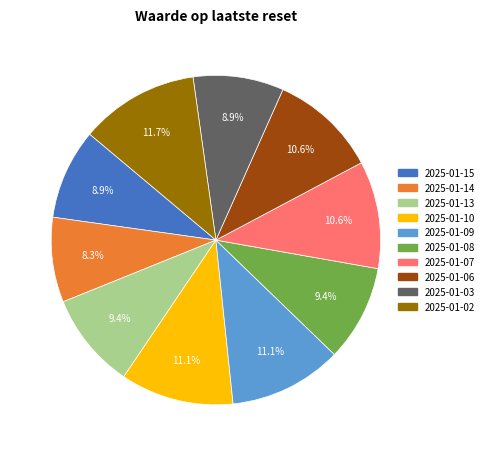

To the nearest percent, what percentage of the pie is 2025-01-06?

11%